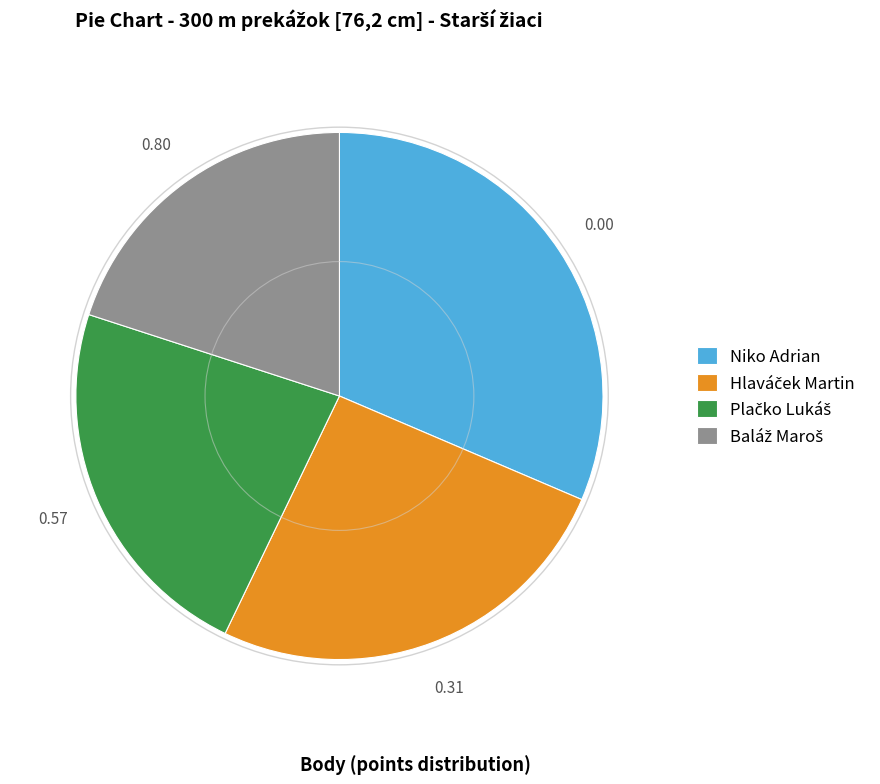

What is the largest slice in the pie chart?

Niko Adrian